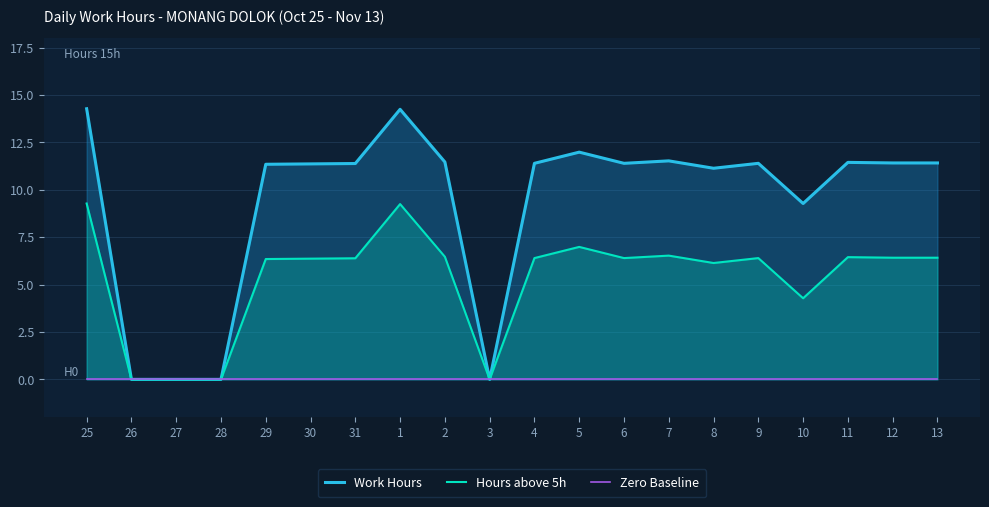

True or false: Zero Baseline and Hours above 5h intersect in this chart.

False